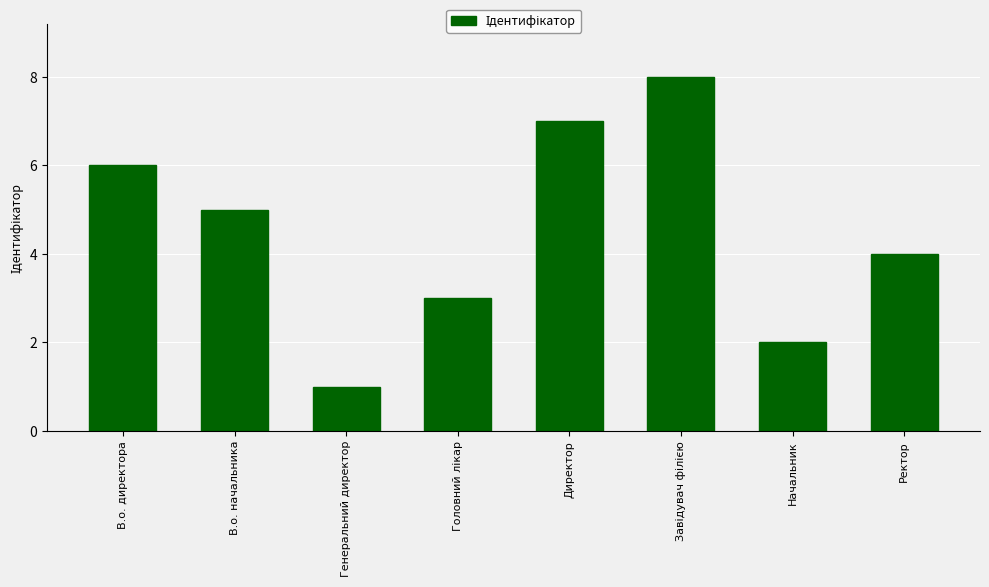

Does the chart contain stacked bars?

No